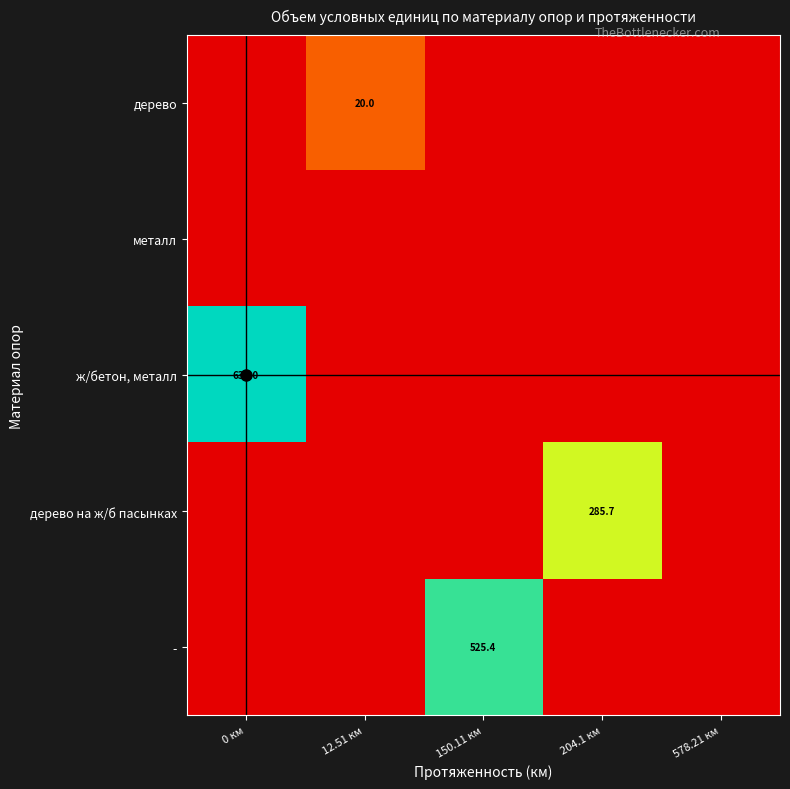

Is it true that - equals 525.4 at 150.11 км?

True